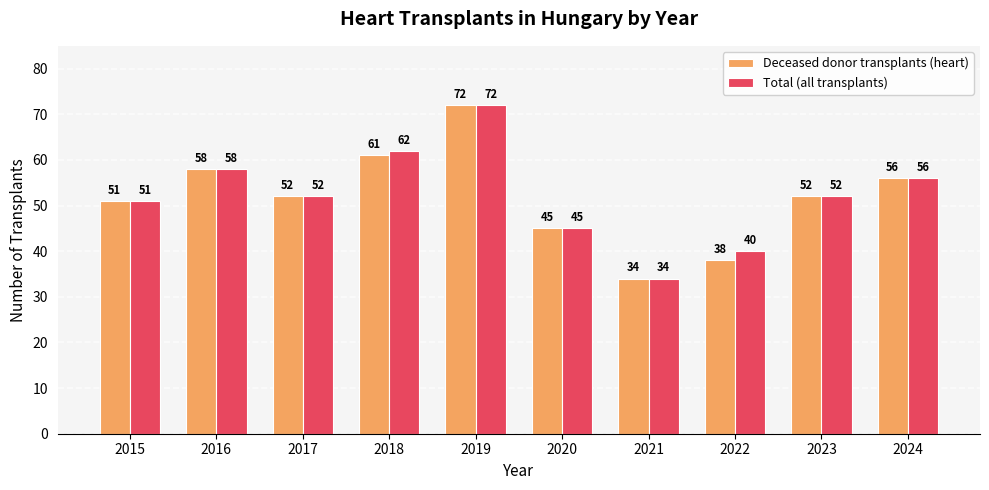

Is the value of Total (all transplants) at 2018 greater than the value of Deceased donor transplants (heart) at 2020?

Yes